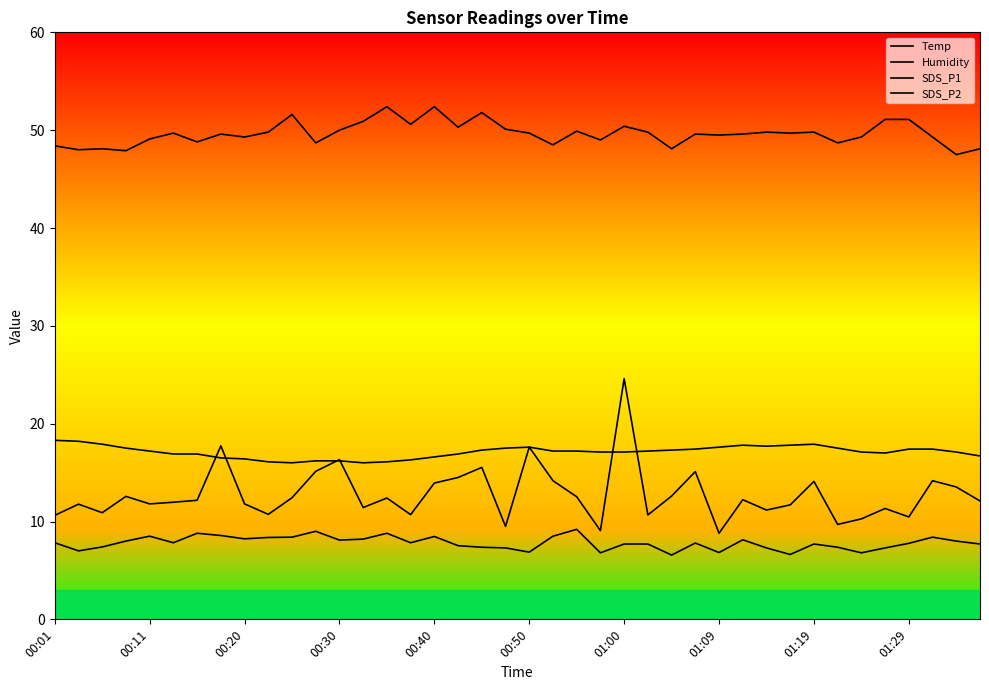

How many lines are shown in the chart?

4